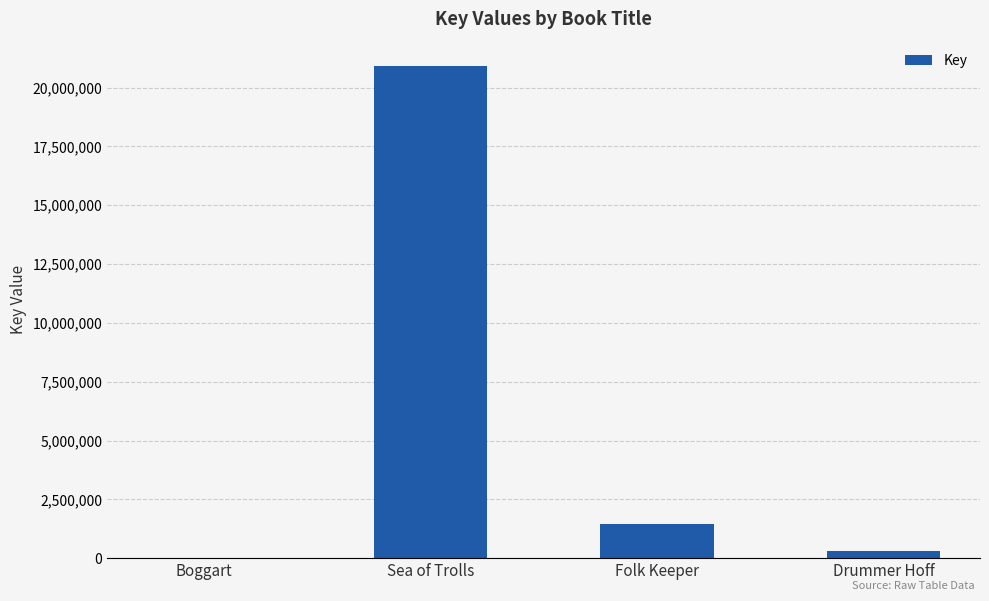

Read the value at Sea of Trolls, to the nearest 100.

20908900